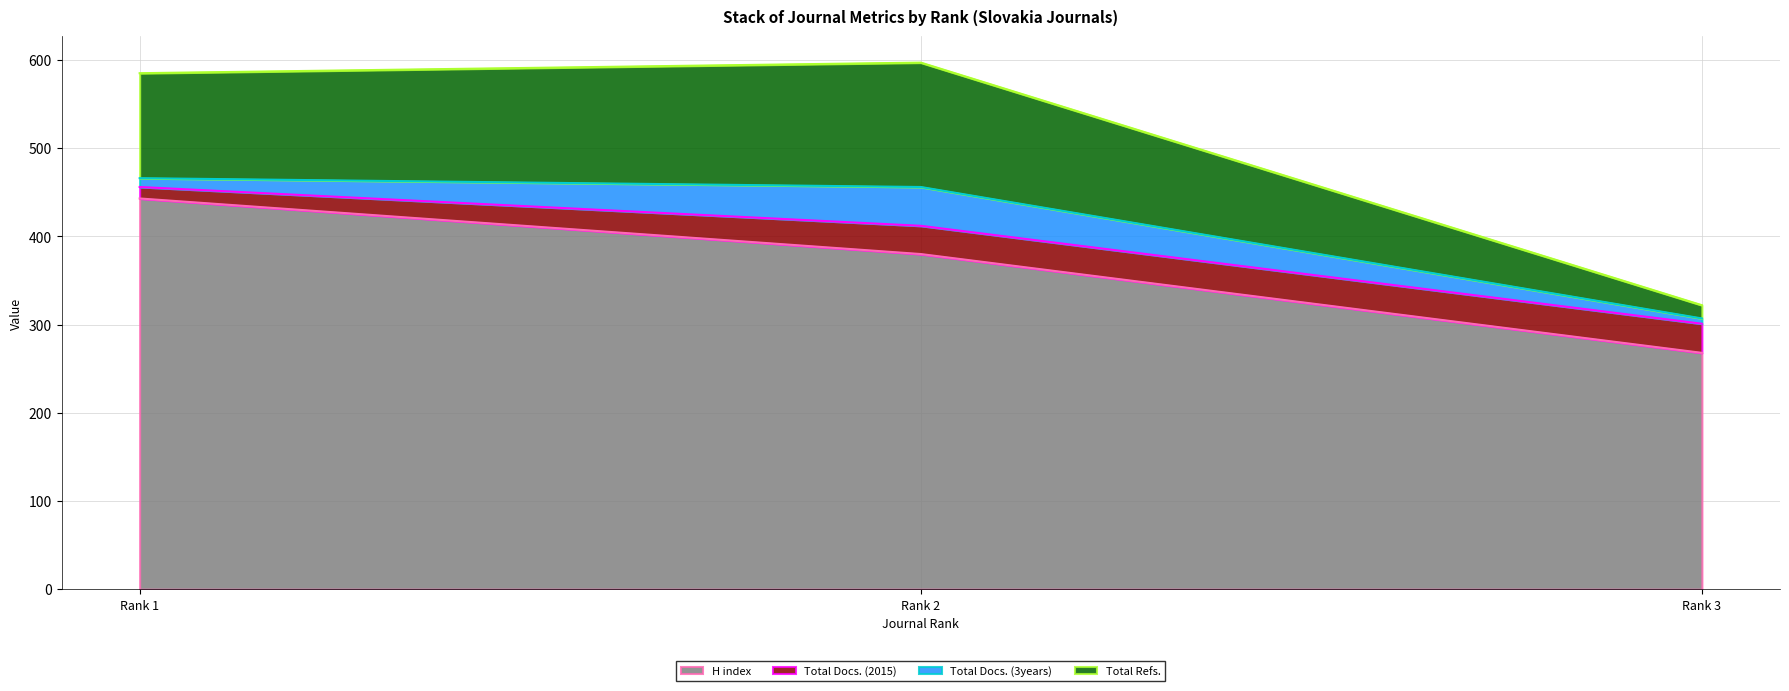

Which category has the highest value in the H index series?

Rank 1